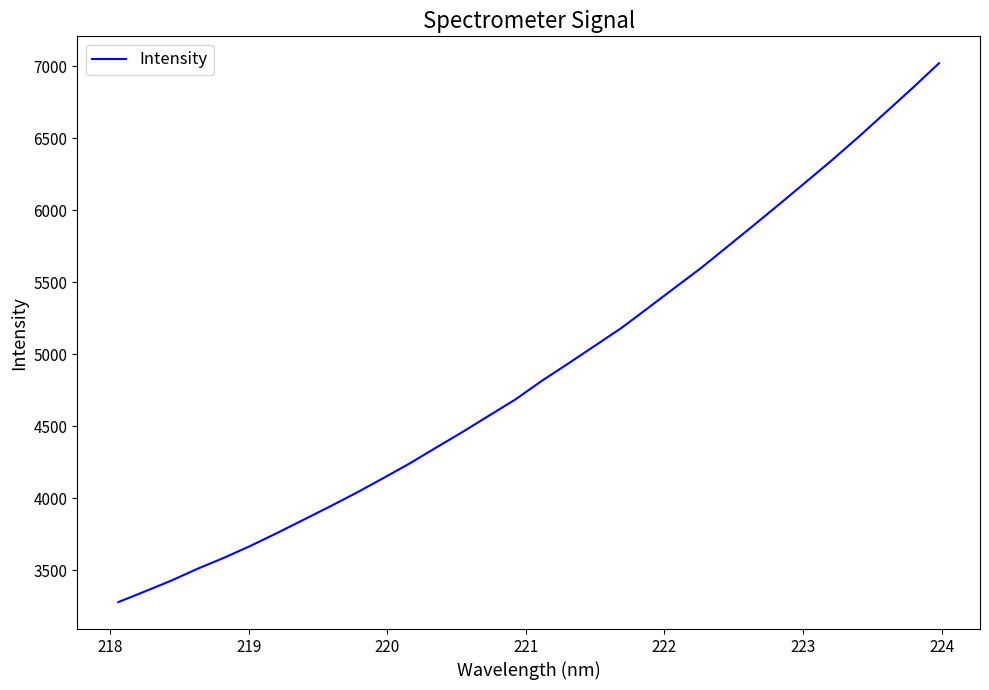

True or false: the data has more than 0 interior local peaks.

False